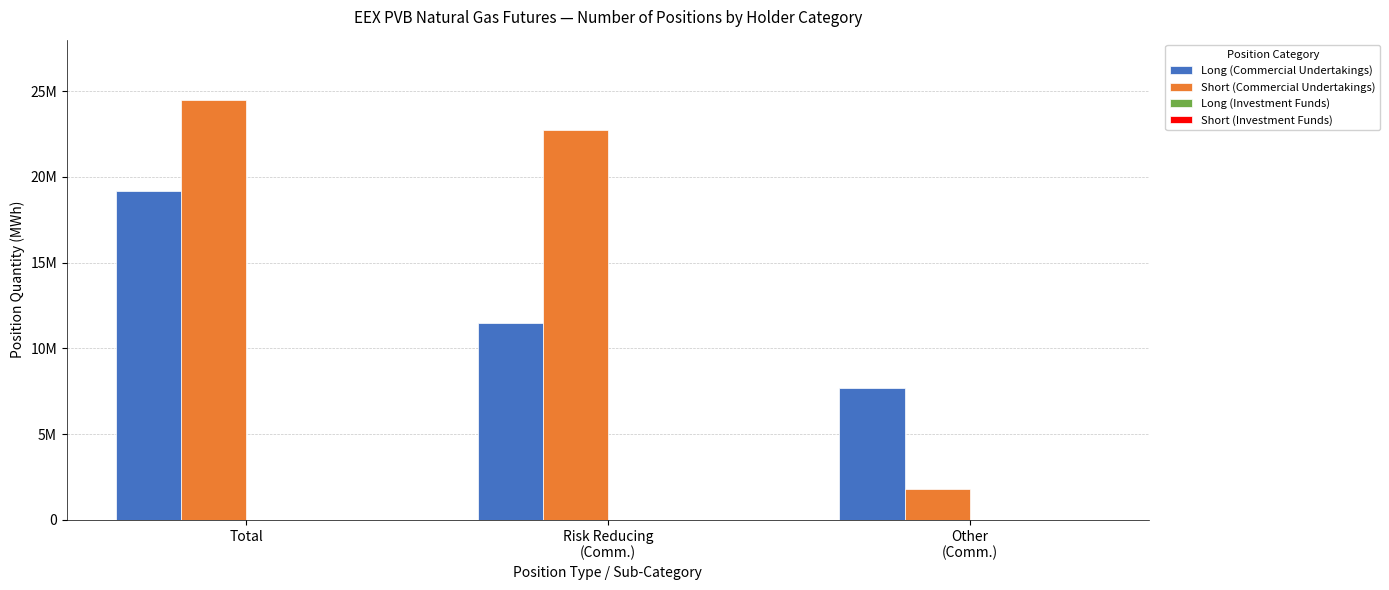

At which label does Long (Commercial Undertakings) reach its peak?

Total